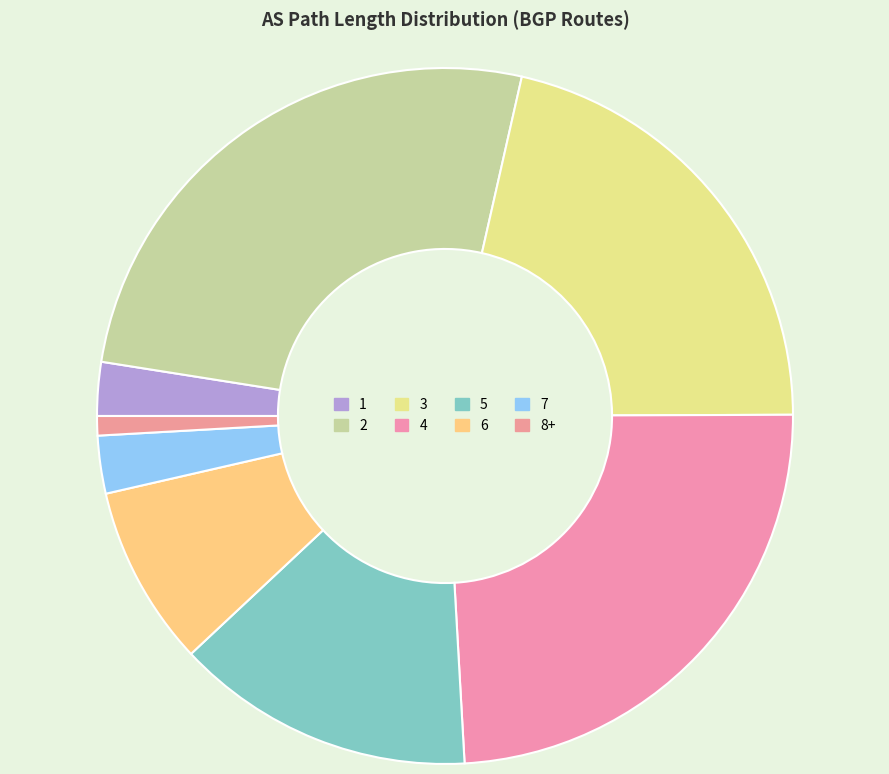

Is there a majority slice in this chart?

No